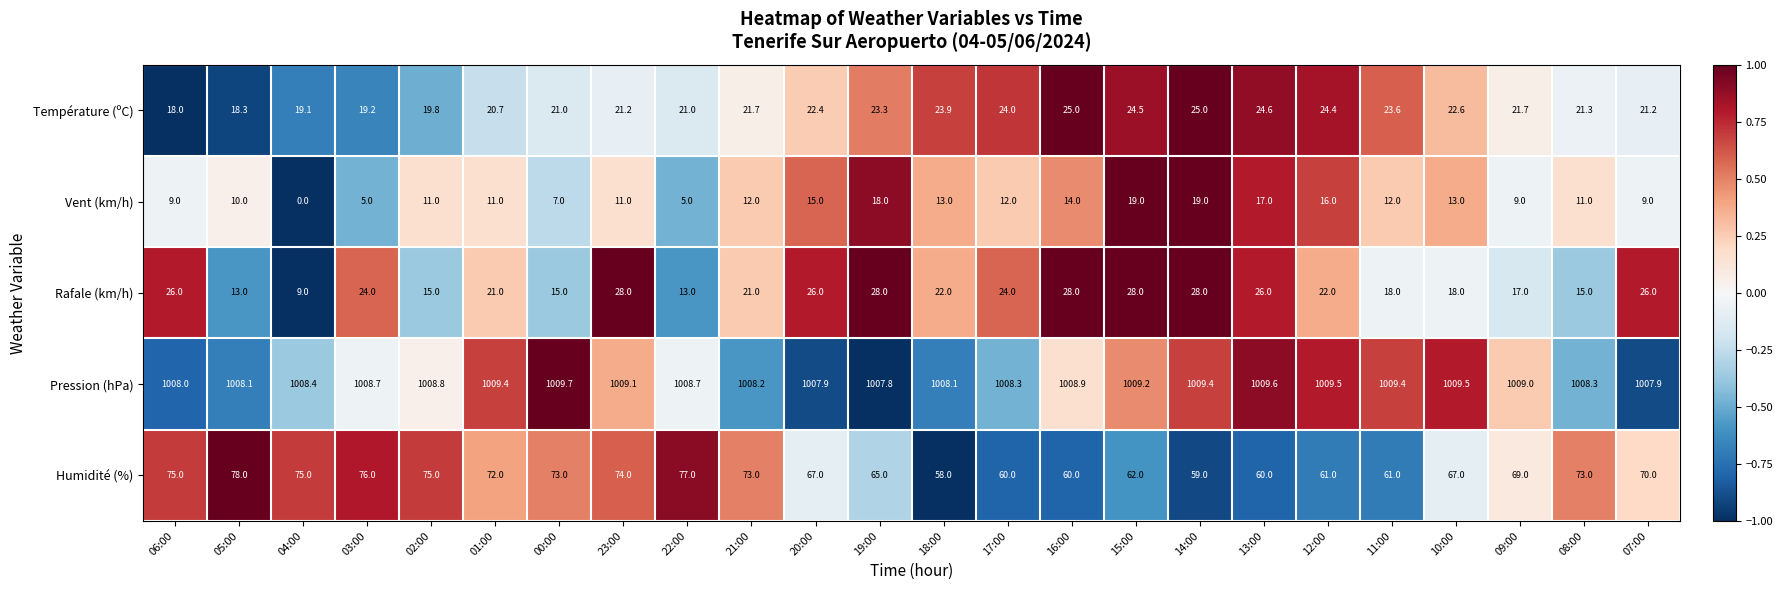

What is the sum of the Humidité (%) values at 01:00 and 22:00?

149.0